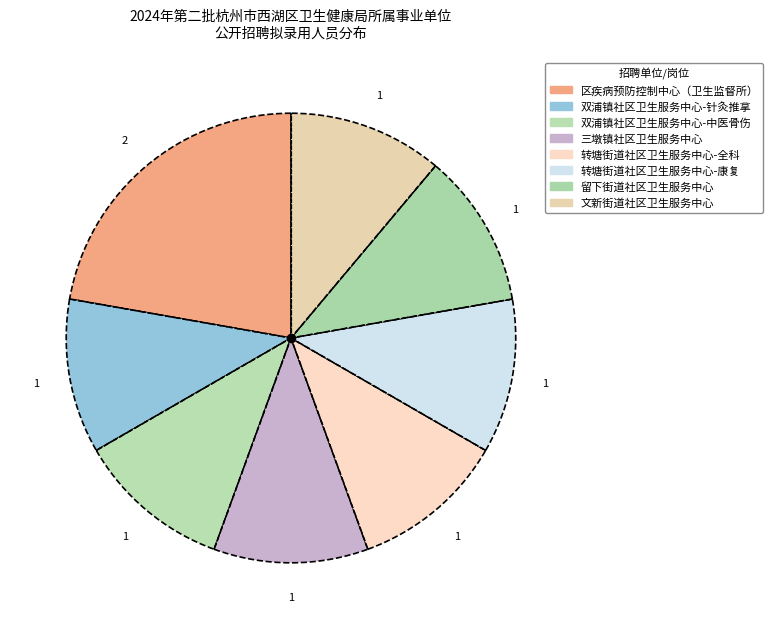

How much of the chart is everything except 转塘街道社区卫生服务中心-全科?

88.9%